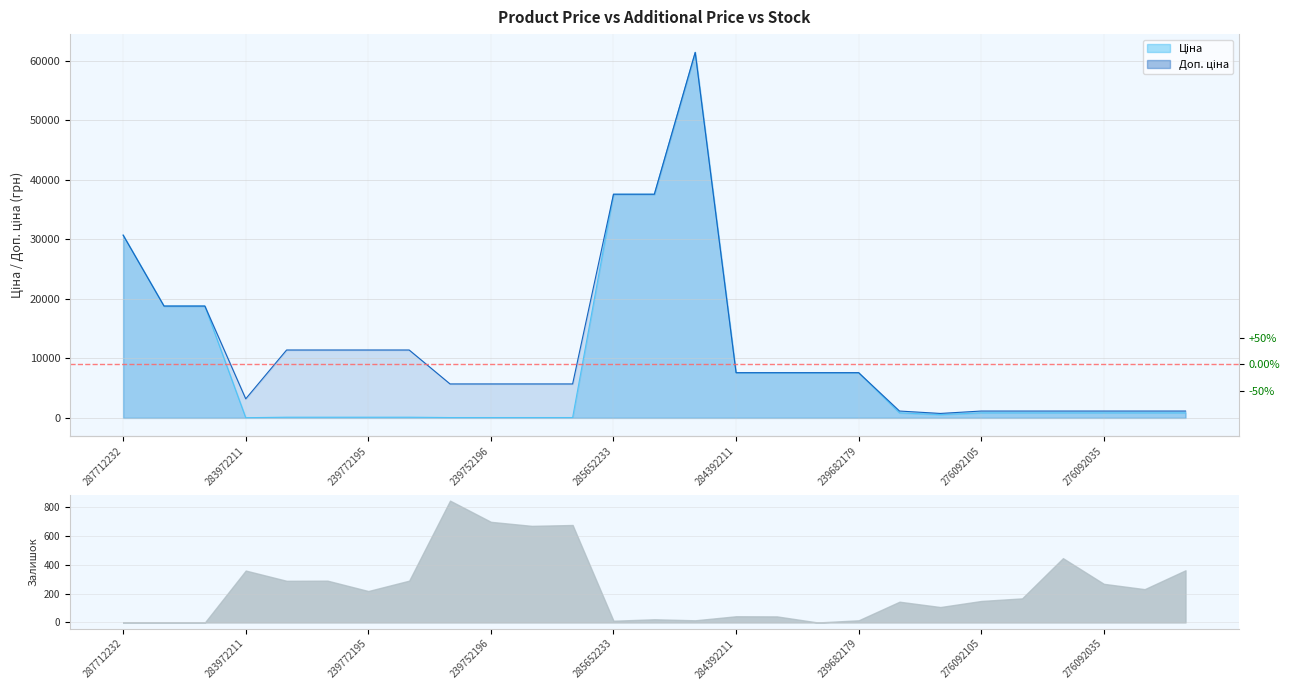

List the series in order of their peak value, highest first.

Ціна, Доп. ціна